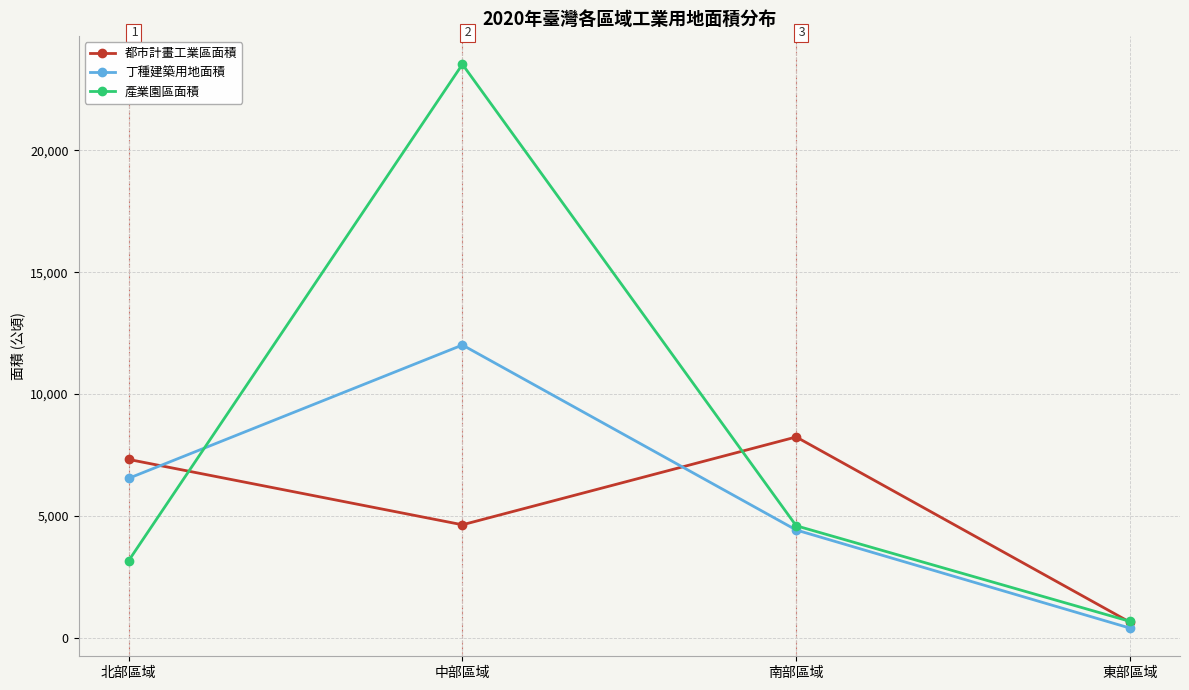

What is the difference between the maximum and minimum values in the 丁種建築用地面積 series?

11614.6